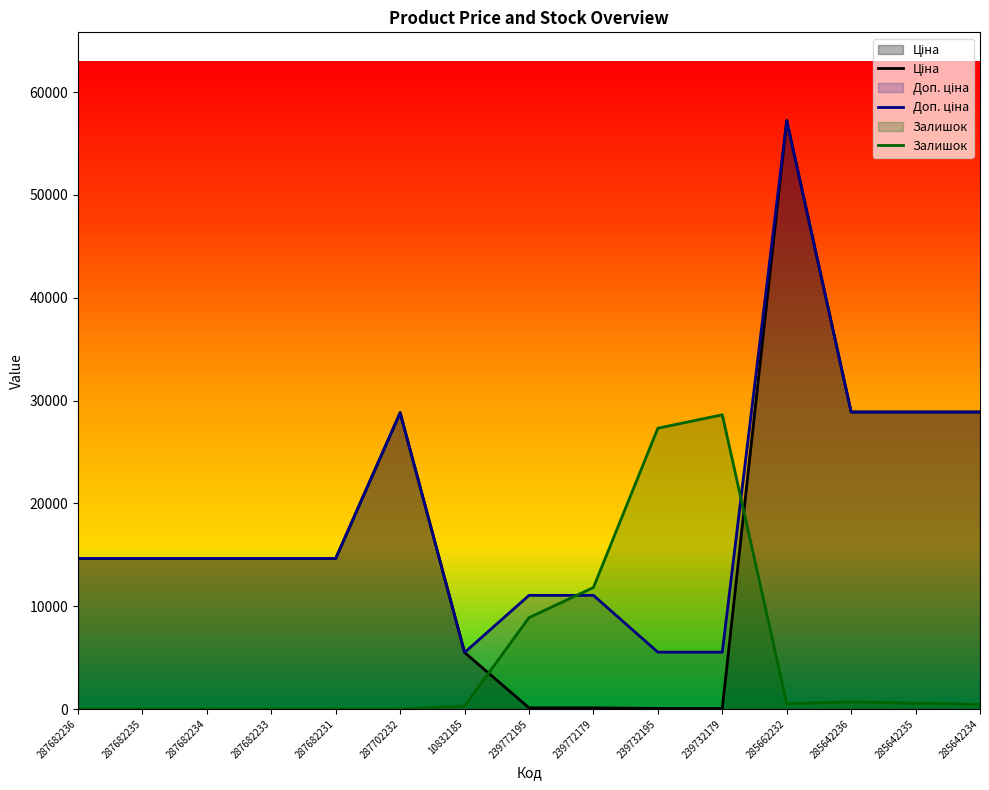

What is the label of the 3rd point from the left?

287682234